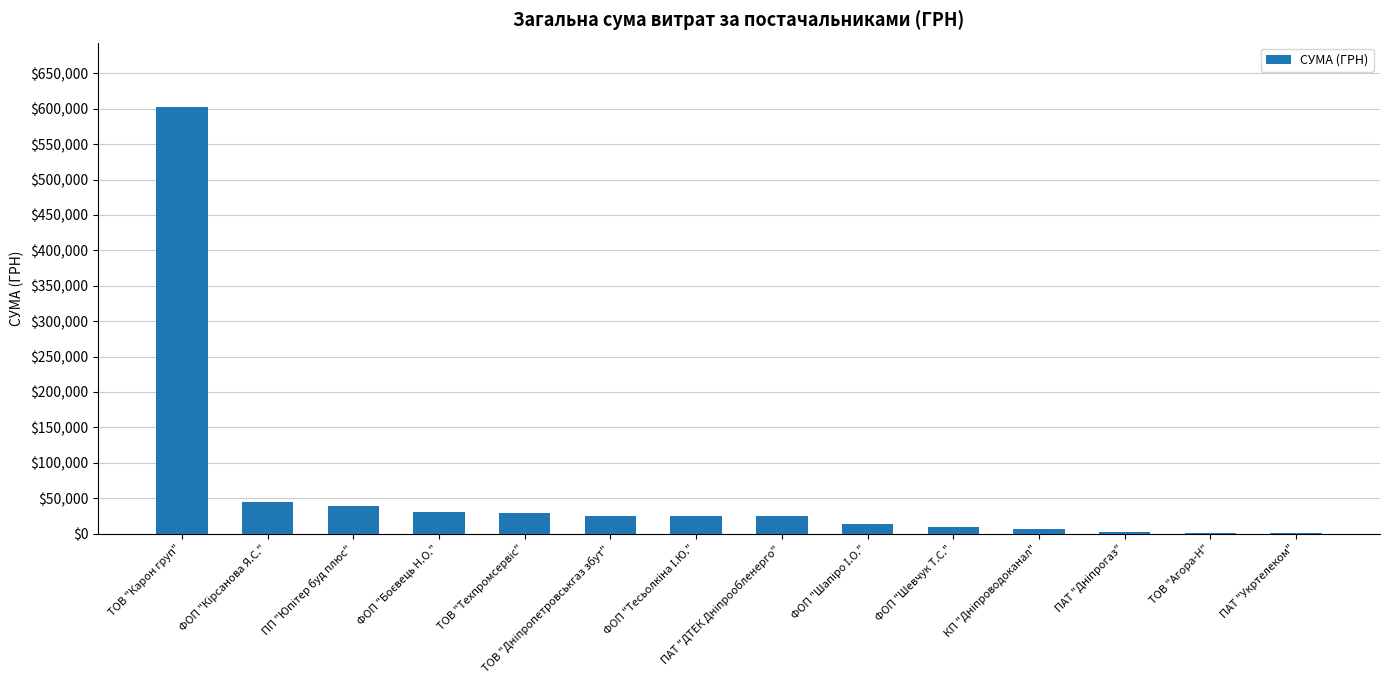

Which category has the highest value across all series?

ТОВ "Карон груп"